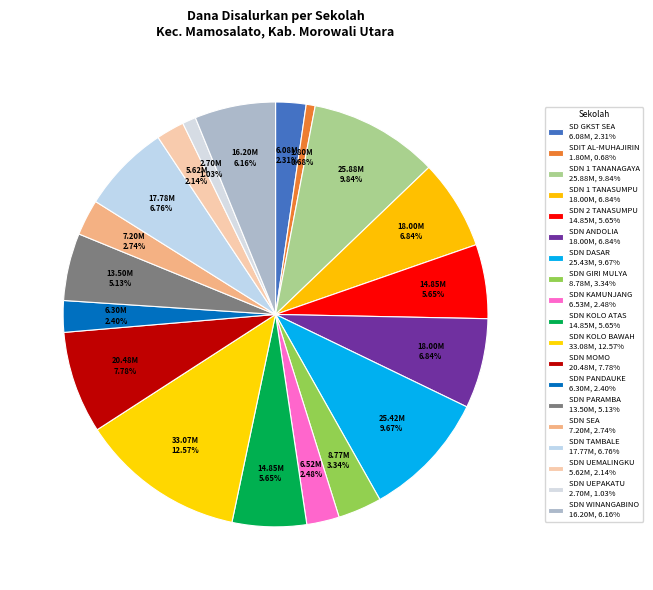

Count the number of slices in the pie.

19